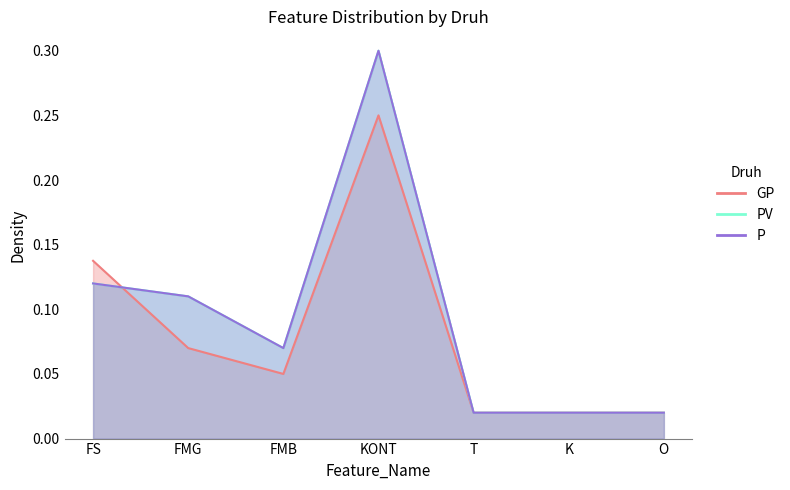

What position from the right is T?

3